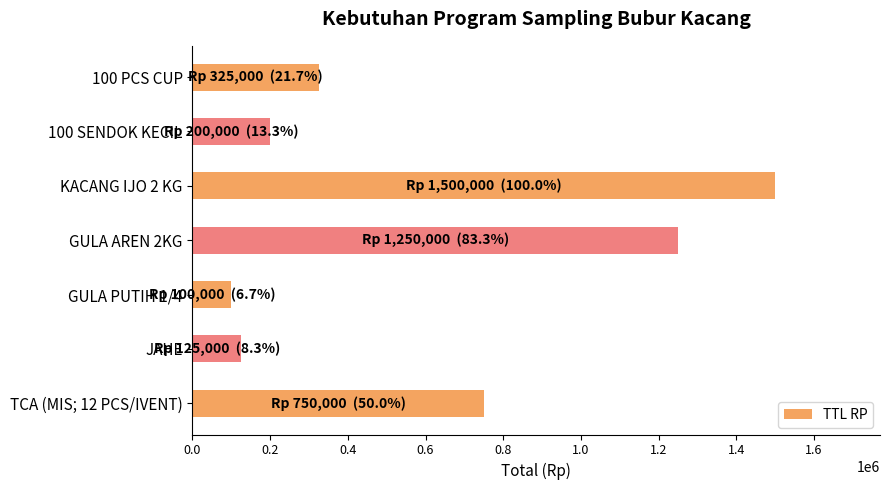

Approximately how many times larger is the value at JAHE compared to 100 SENDOK KECIL?

0.6